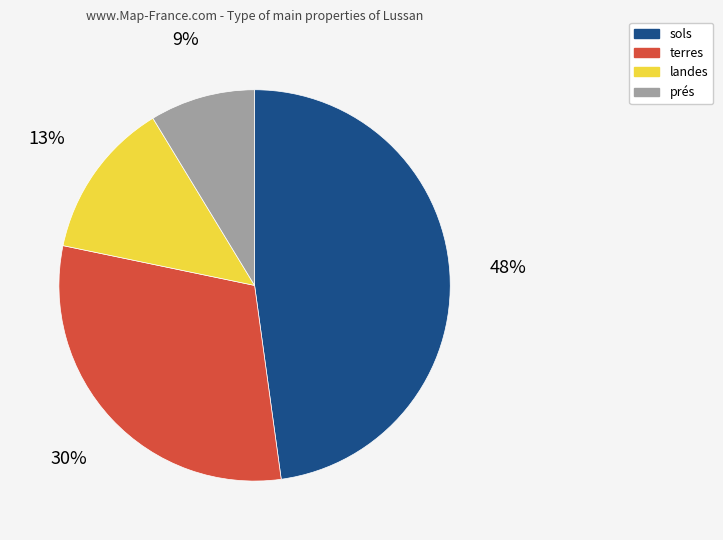

Is there a majority slice in this chart?

No